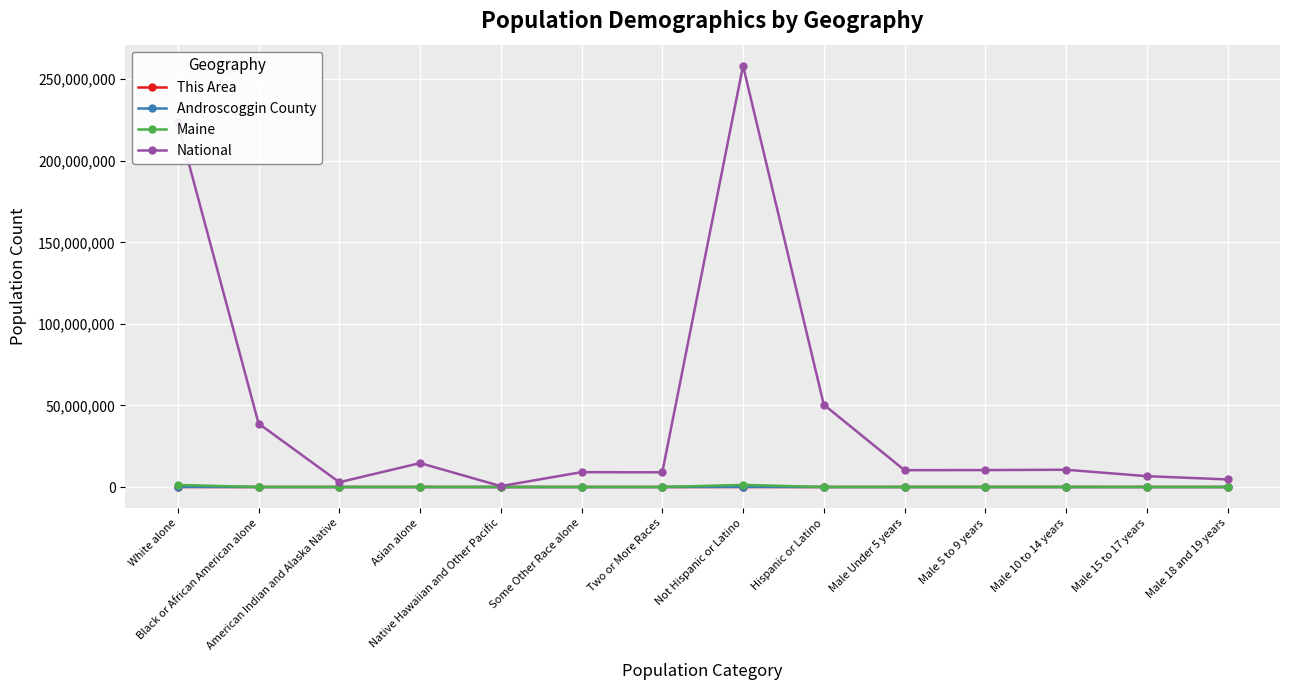

What is the highest value of the National series?

258267944